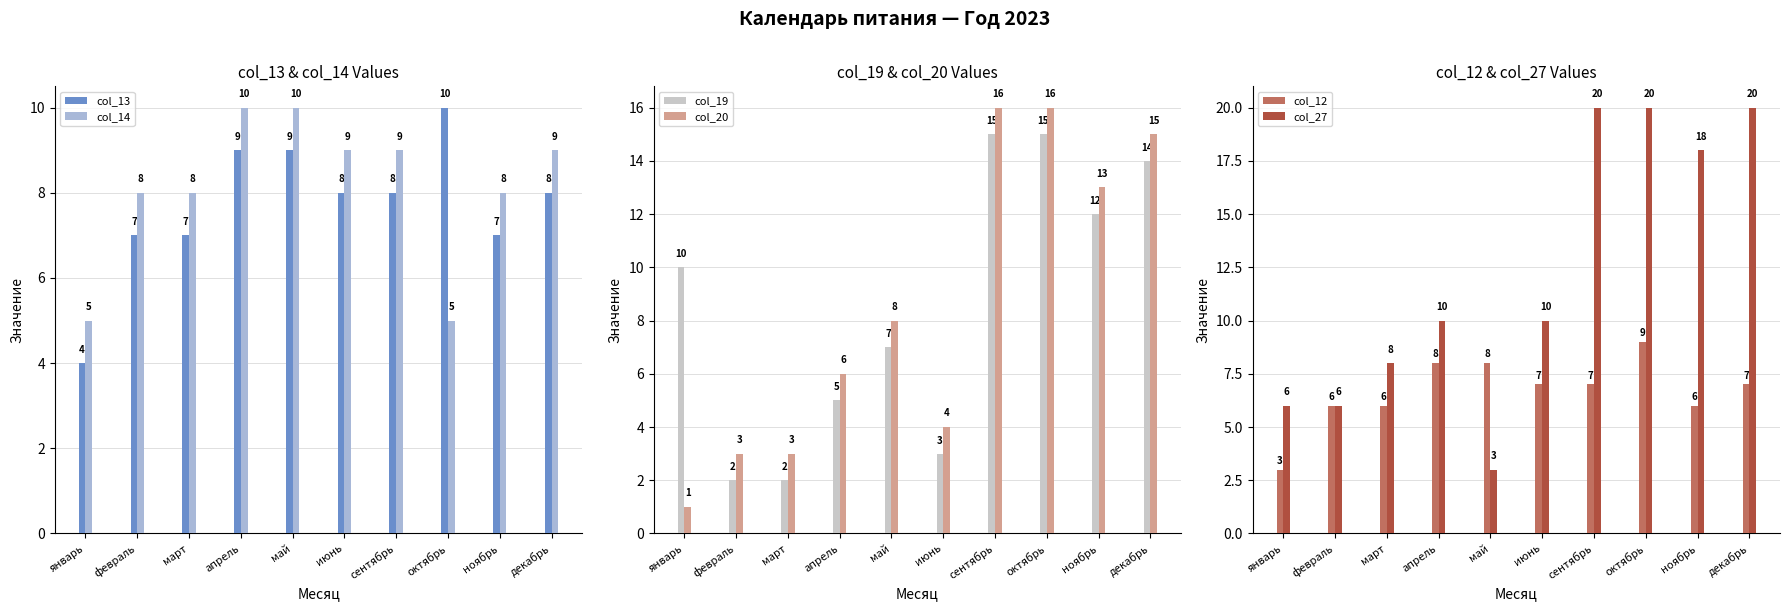

How many data points in col_13 are less than 8?

4